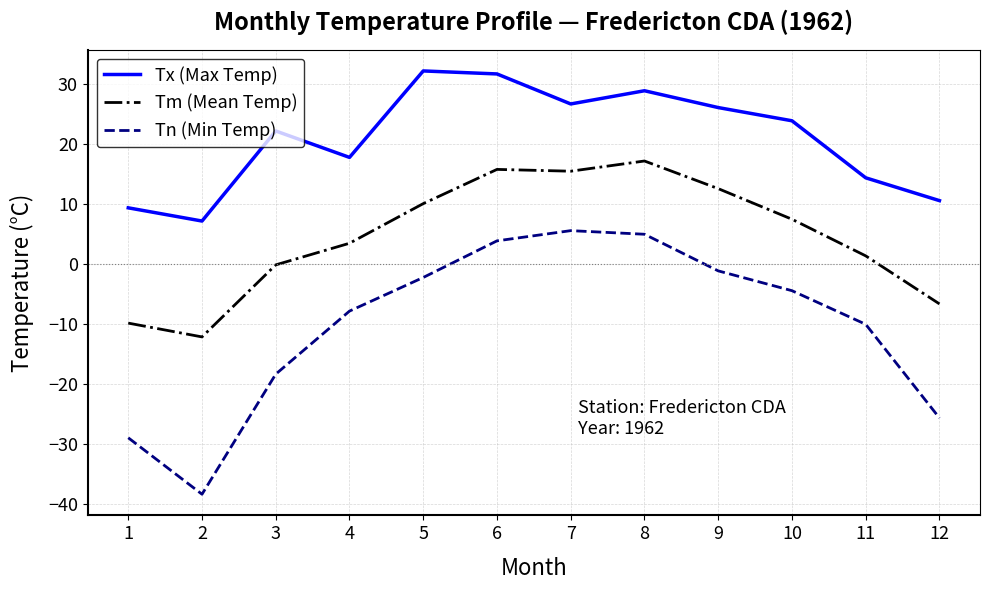

How many lines are shown in the chart?

3